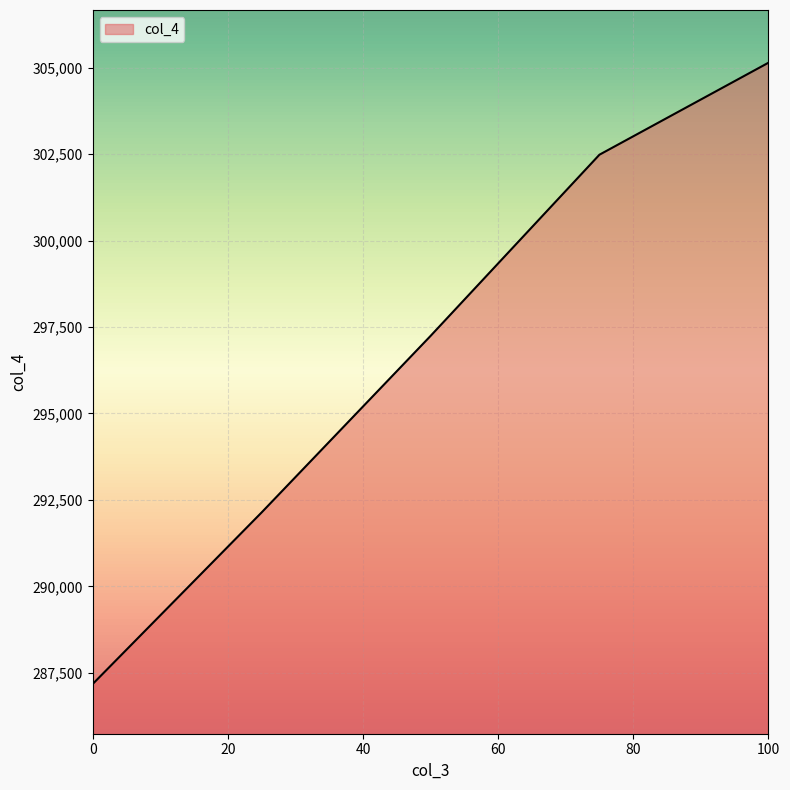

What is the average value?

296835